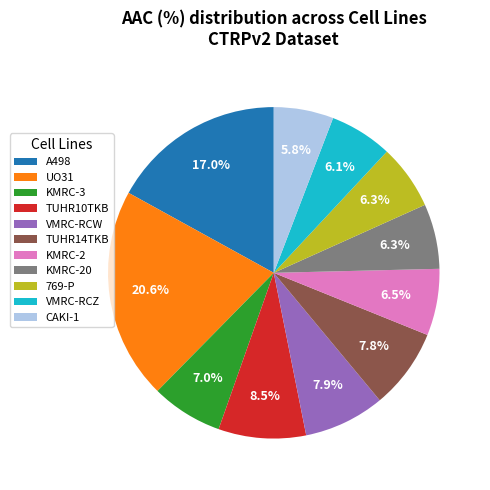

Between UO31 and KMRC-3, which is larger?

UO31